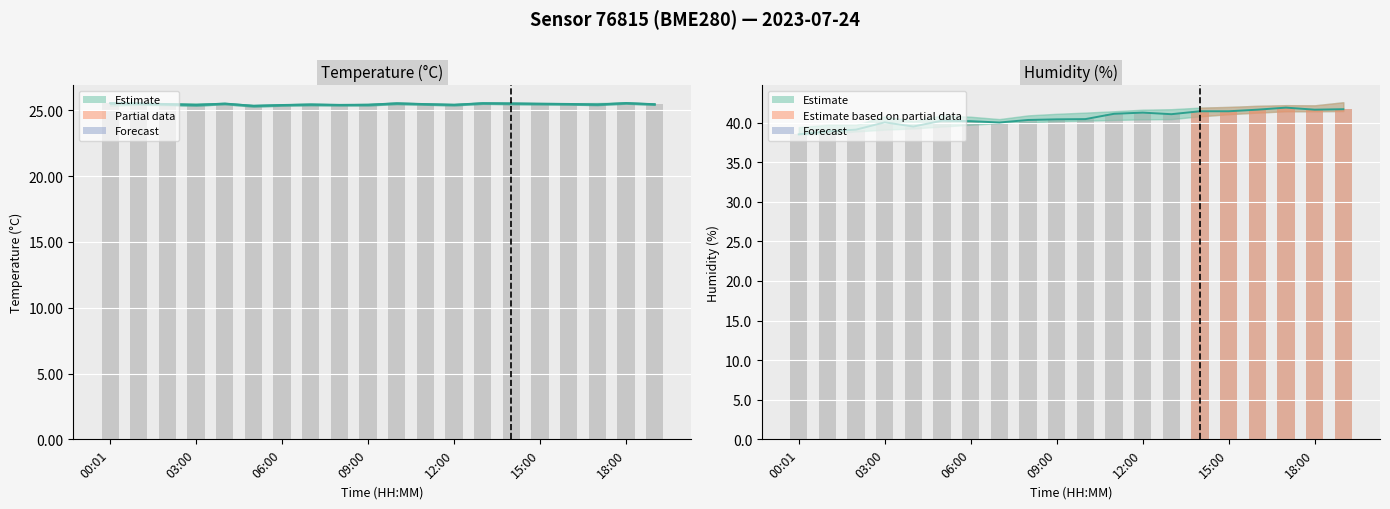

What value does the temperature series have at 06:00?

25.4